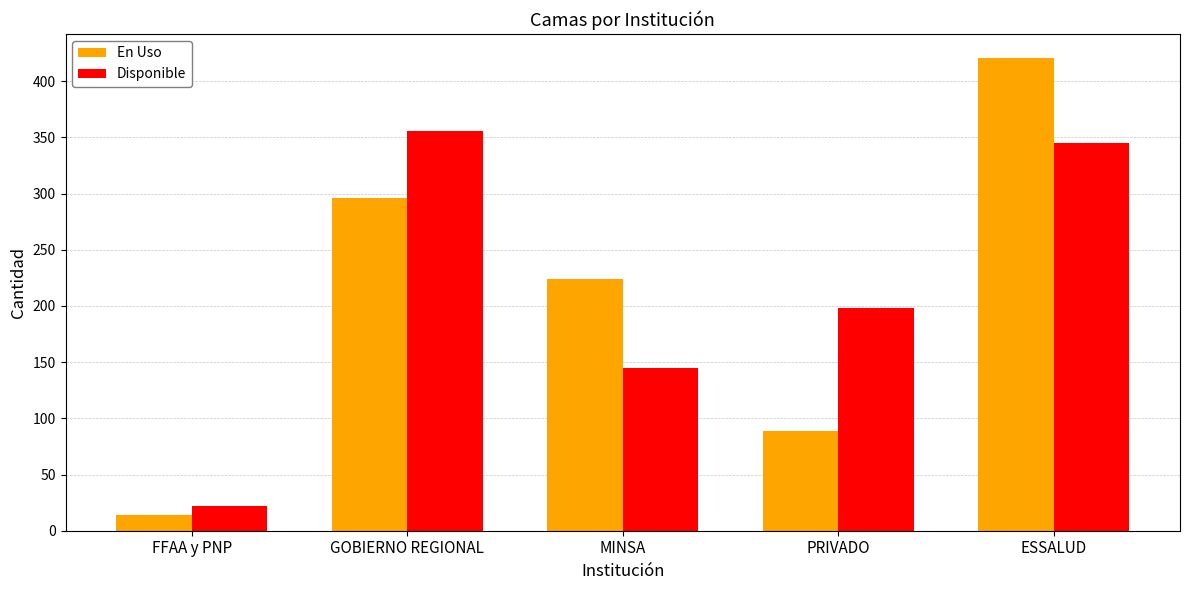

How many data points does each series have?

5